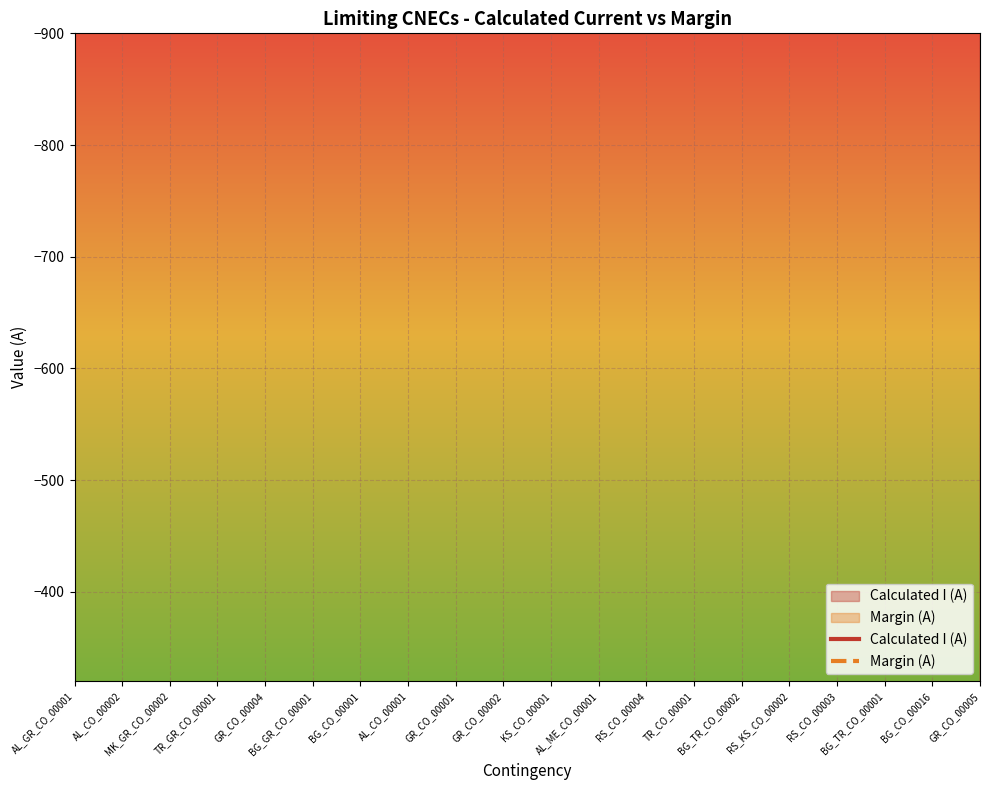

True or false: Calculated I (A) has a value of -261 at BG_CO_00016.

False